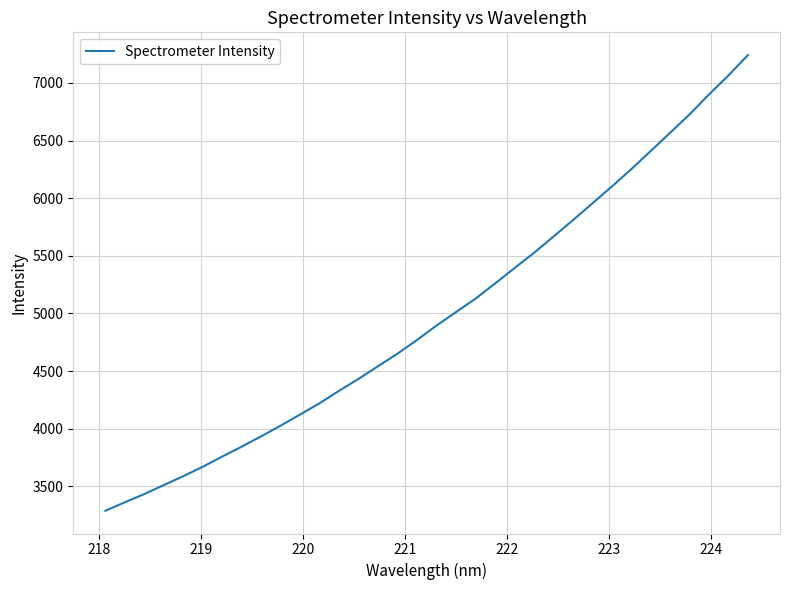

What is the difference between the maximum and minimum values?

3953.1